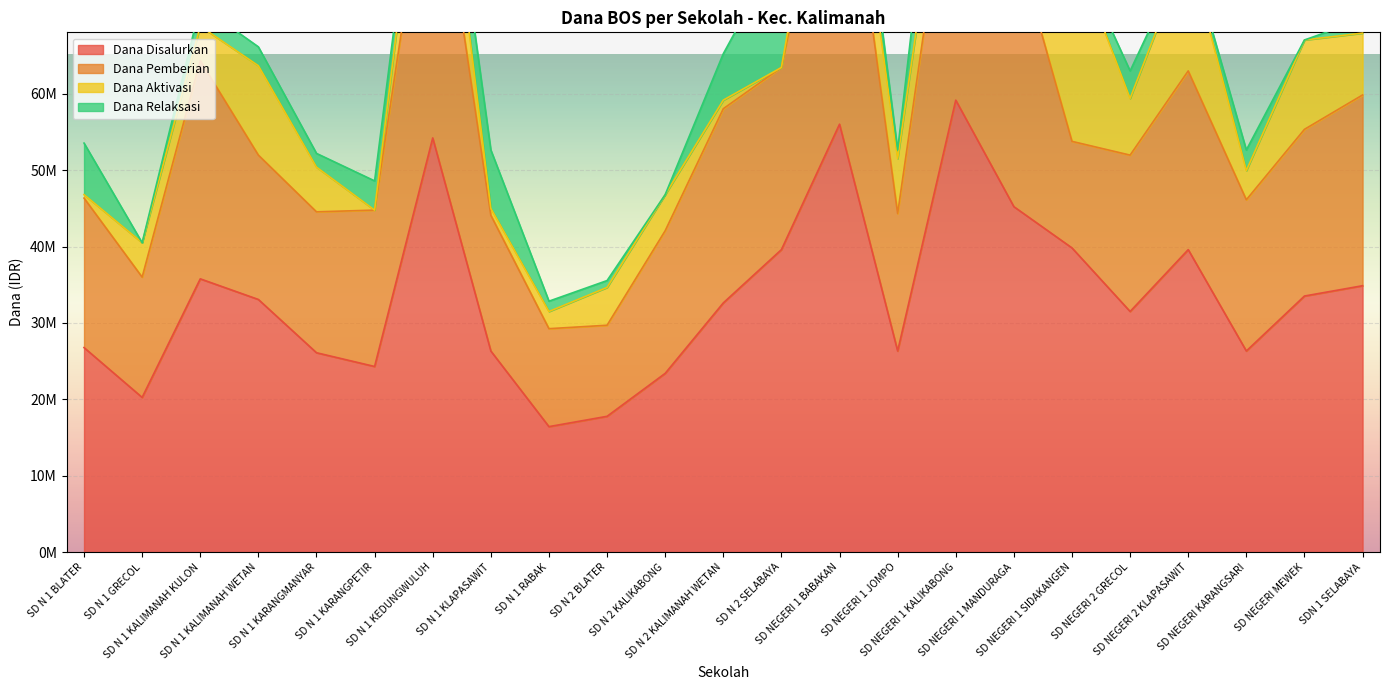

What is the difference between the Dana Disalurkan values at SDN 1 SELABAYA and SD N 1 GRECOL?

14625000